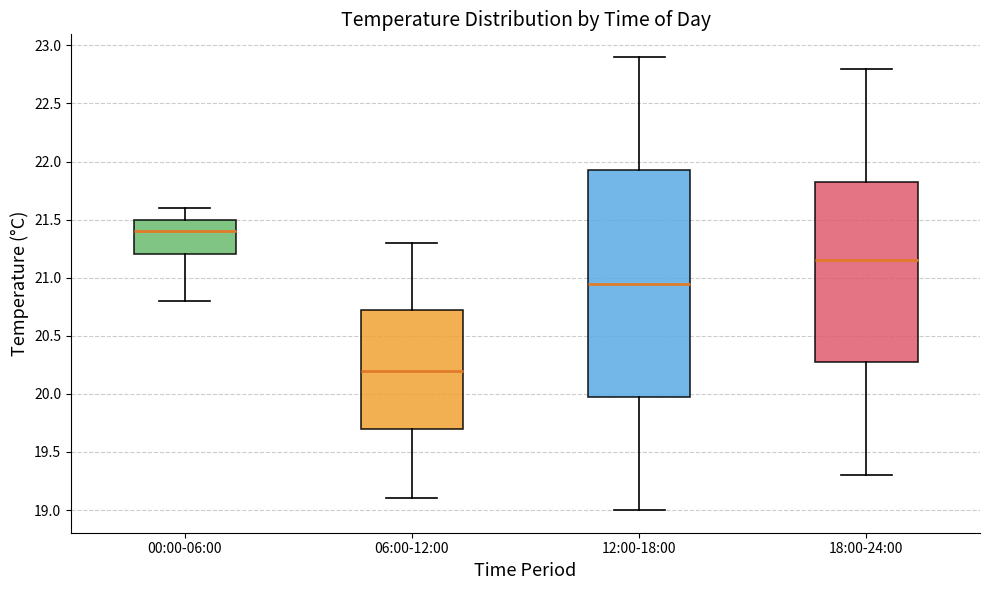

Where does the median line of the box for 18:00-24:00 sit on the y-axis? The values are not printed on the chart, so give them approximately, as read against the axis.

21.15